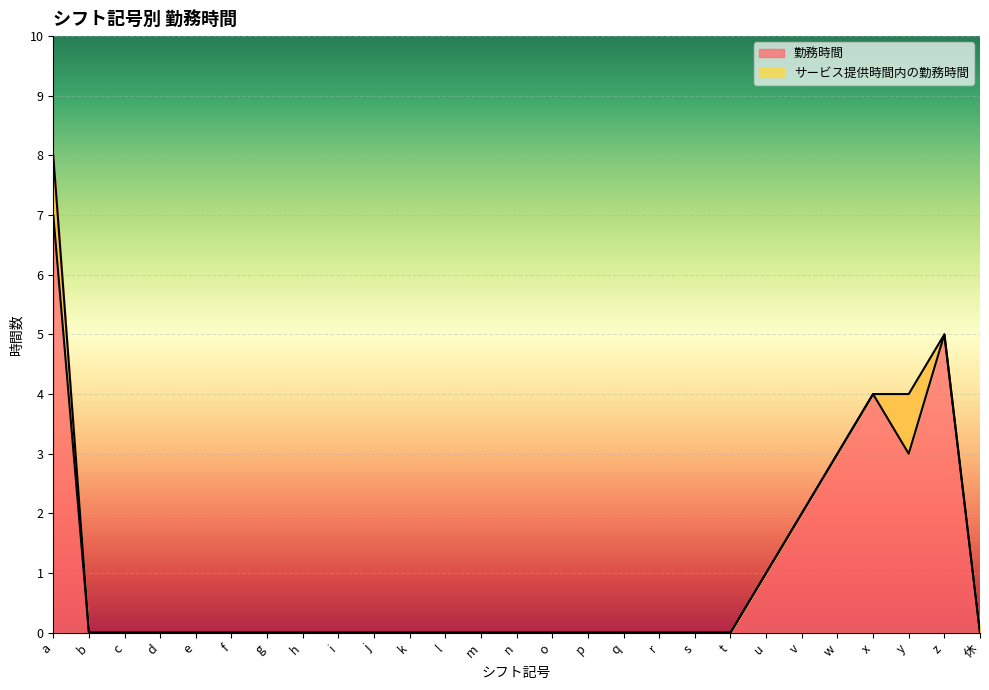

True or false: 勤務時間 has more than 0 points higher than both neighbors.

True